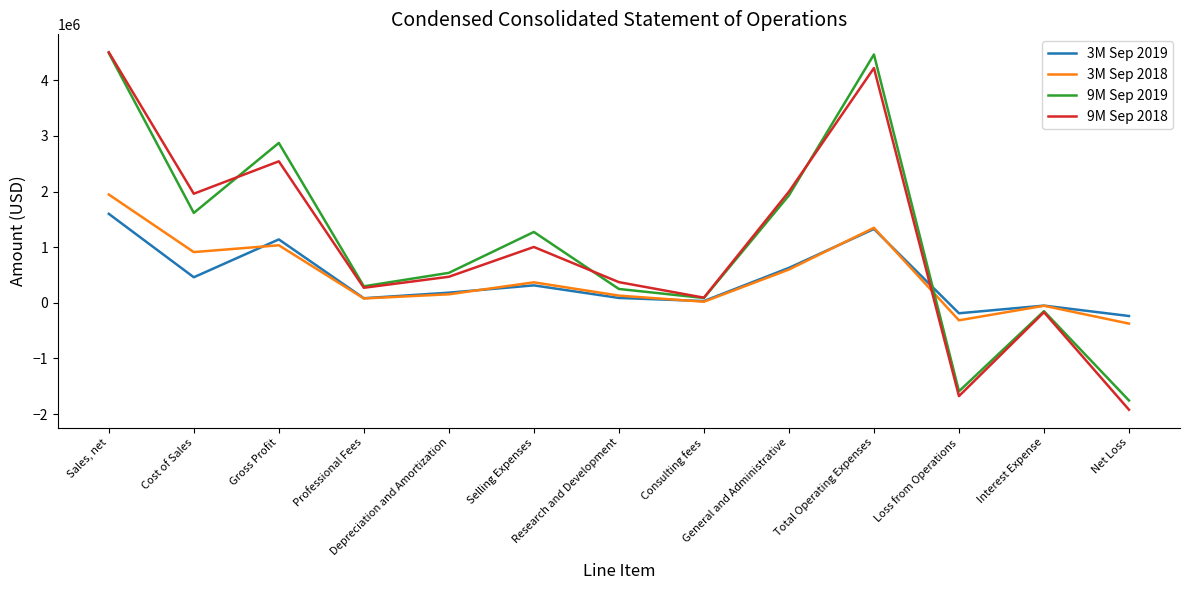

Reading left to right, extract all data points from this chart.

3M Sep 2019: 1600387	460008	1140379	82945	182689	314110	88137	31799	628285	1327965	-187586	-50000	-236813
3M Sep 2018: 1947570	912466	1035104	78684	153572	368733	129924	19711	598679	1349302	-314198	-53000	-373156
9M Sep 2019: 4491719	1616680	2875039	297349	539070	1274326	249373	87066	1931770	4465987	-1590947	-150000	-1756049
9M Sep 2018: 4506508	1961935	2544573	270856	468778	1004393	372234	93089	1999485	4221520	-1676948	-168878	-1921977